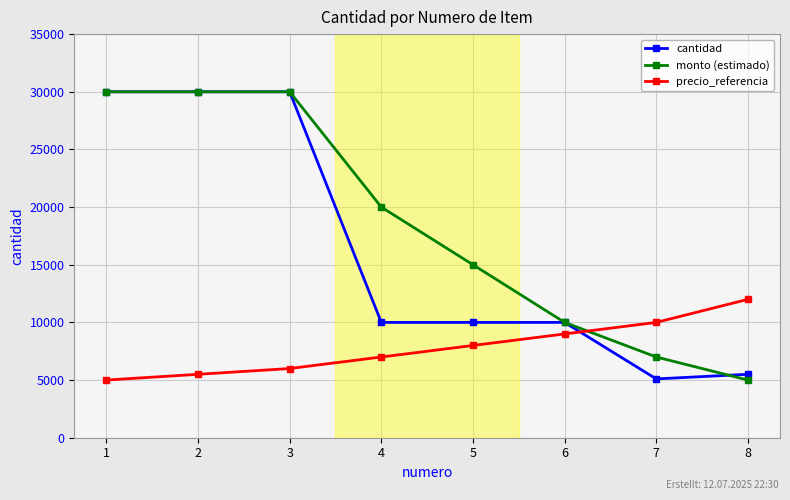

What is the difference between the maximum and minimum values in the precio_referencia series?

7000